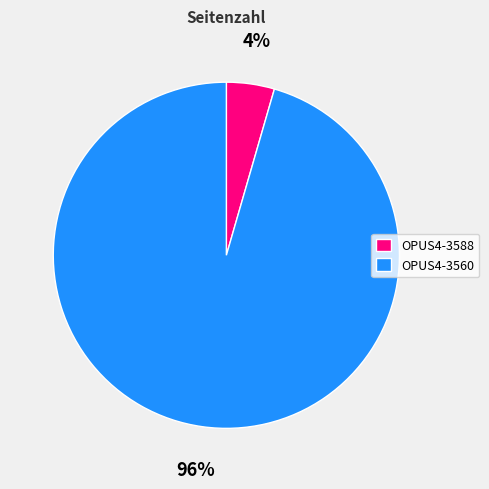

How many segments does this pie chart have?

2